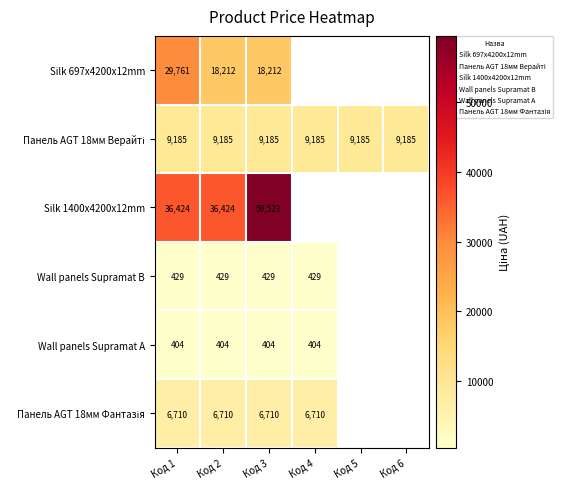

What is the highest value of the Панель AGT 18мм Фантазія series?

6710.2